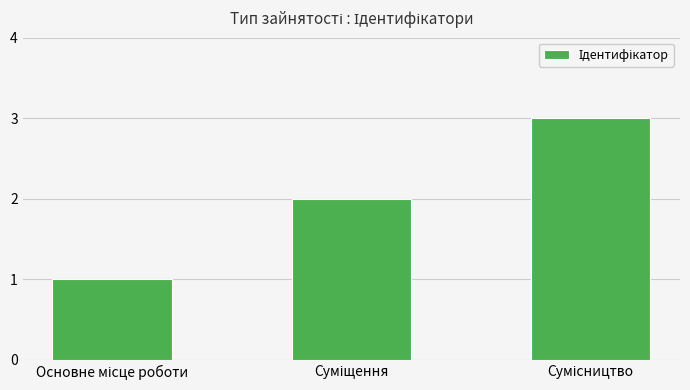

Reading right to left, what are all the values shown in this chart?

3	2	1